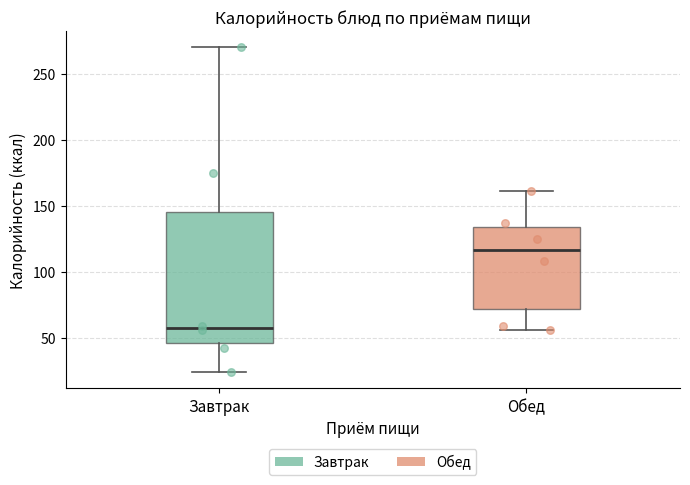

Which box has the lowest median line?

Завтрак